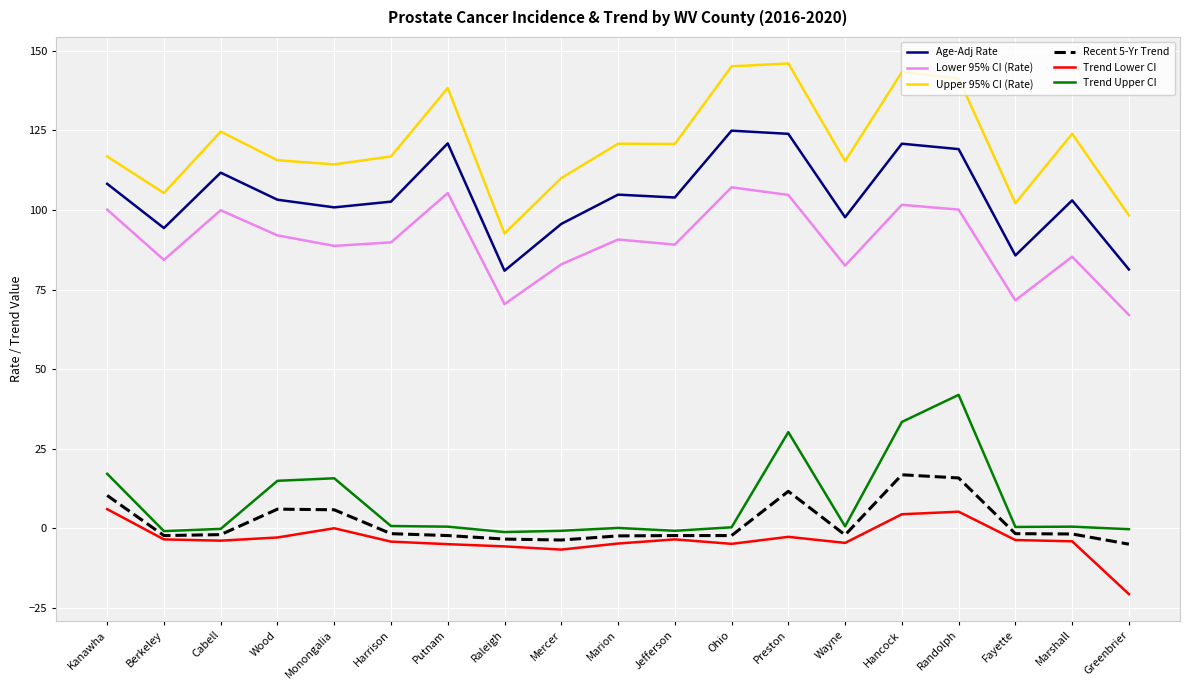

Rank the series at Putnam from highest to lowest value.

Upper 95% CI (Rate), Age-Adj Rate, Lower 95% CI (Rate), Trend Upper CI, Recent 5-Yr Trend, Trend Lower CI